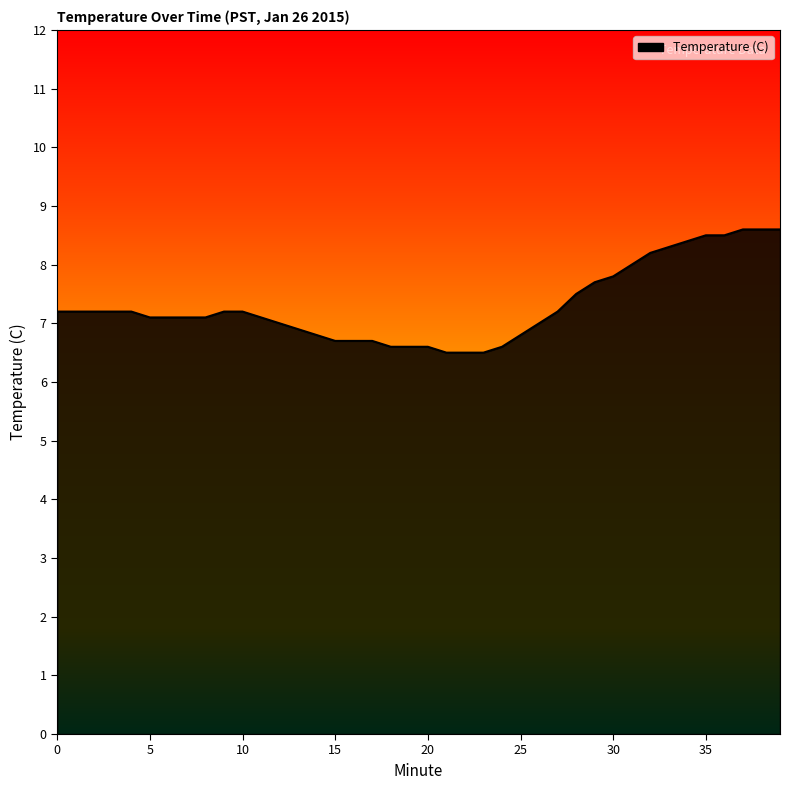

What is the greatest value displayed?

8.6